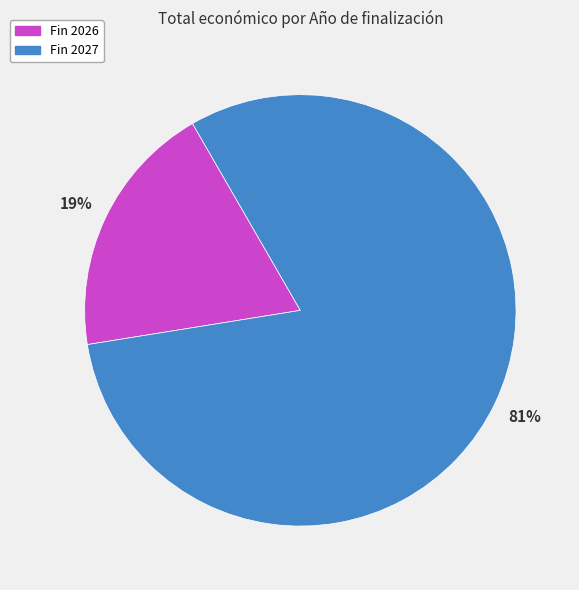

How many slices are in this pie chart?

2